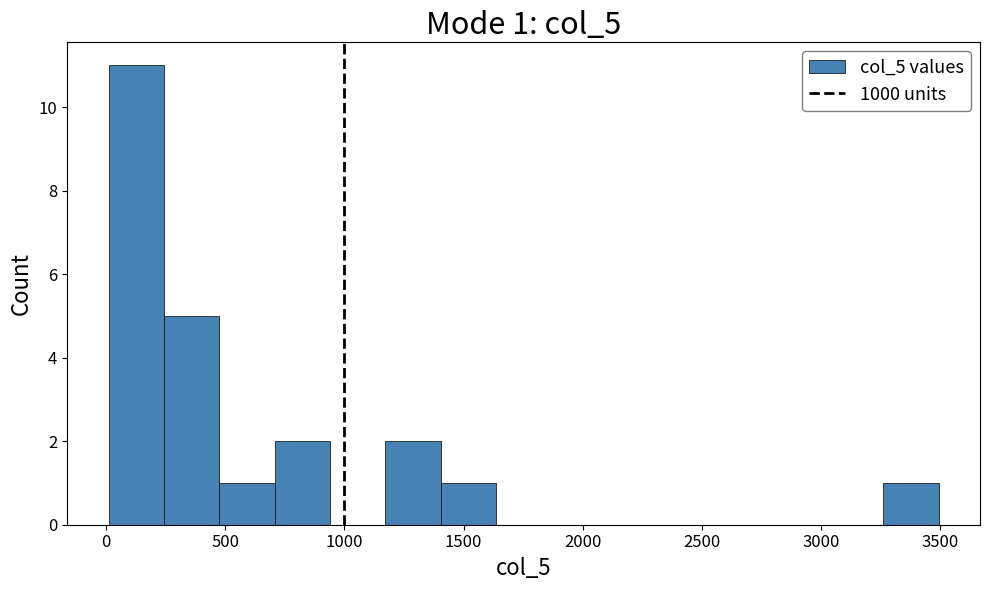

Over which range of the x-axis is the bar tallest?

0 to 250